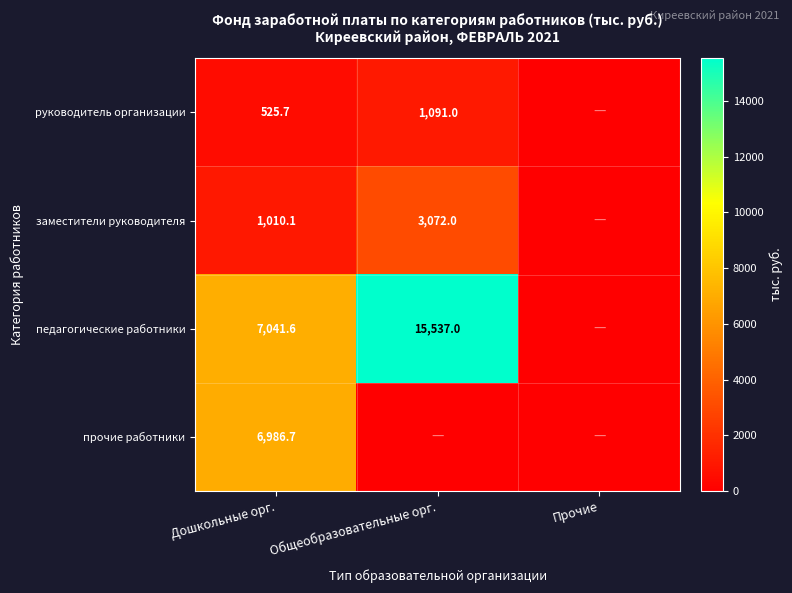

What is the difference between the highest and lowest values at Общеобразовательные орг.?

15537.0